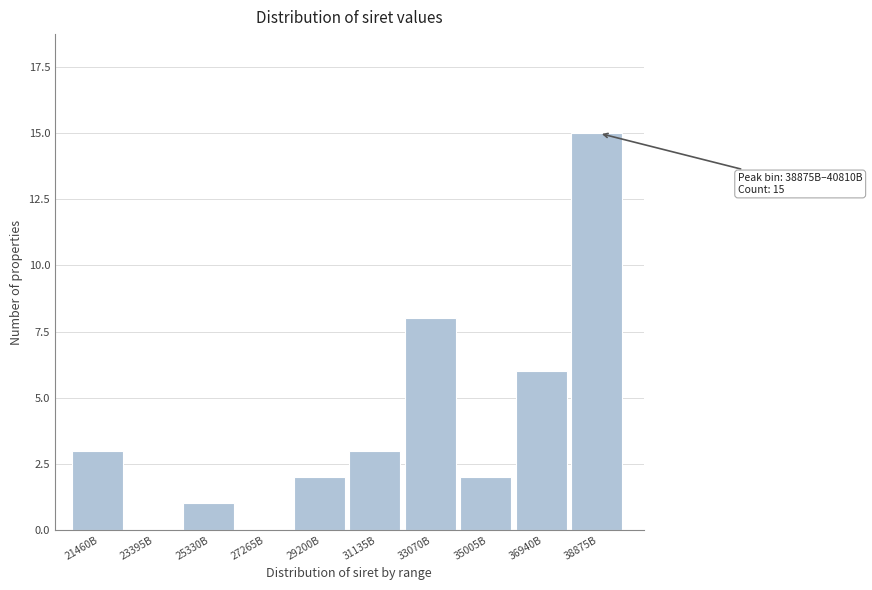

Reading right to left, transcribe all the data shown in this chart.

38875B=15	36940B=6	35005B=2	33070B=8	31135B=3	29200B=2	27265B=0	25330B=1	23395B=0	21460B=3